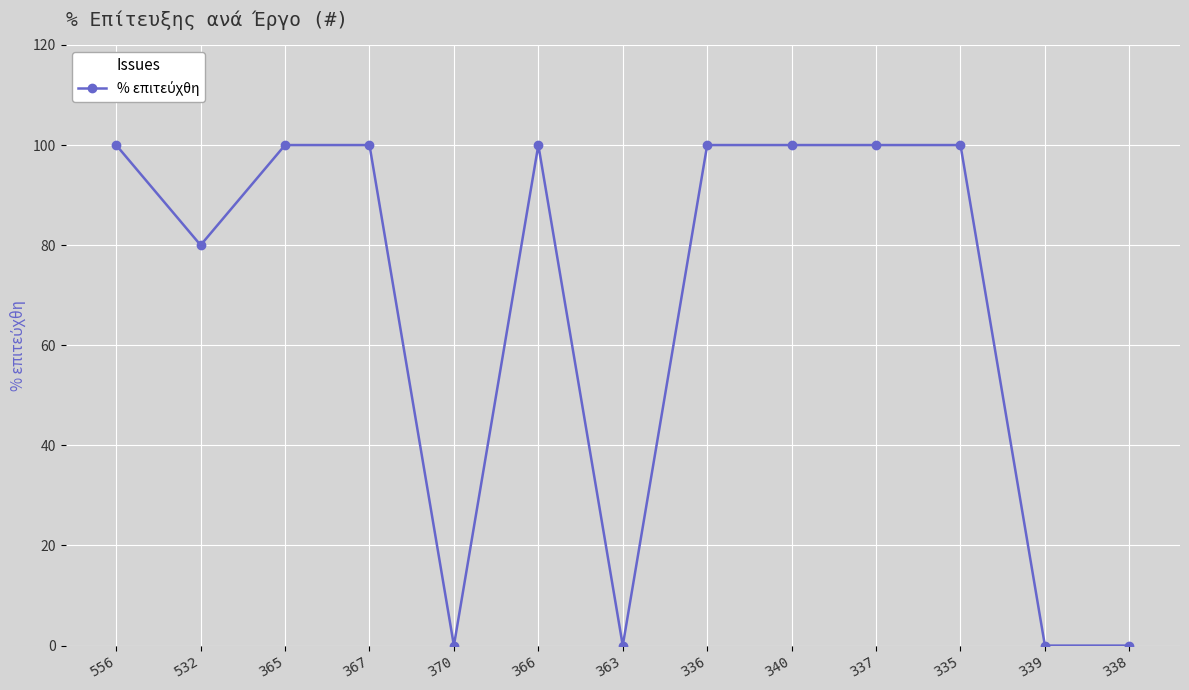

Reading right to left, transcribe all the data shown in this chart.

338=0	339=0	335=100	337=100	340=100	336=100	363=0	366=100	370=0	367=100	365=100	532=80	556=100